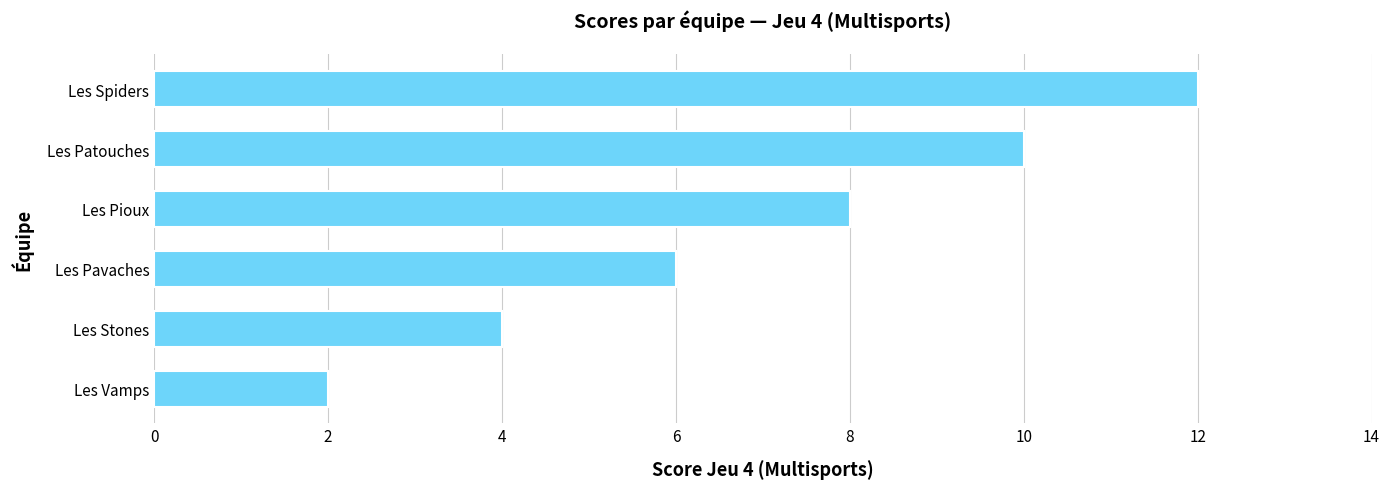

What is the difference between the maximum and minimum values?

10